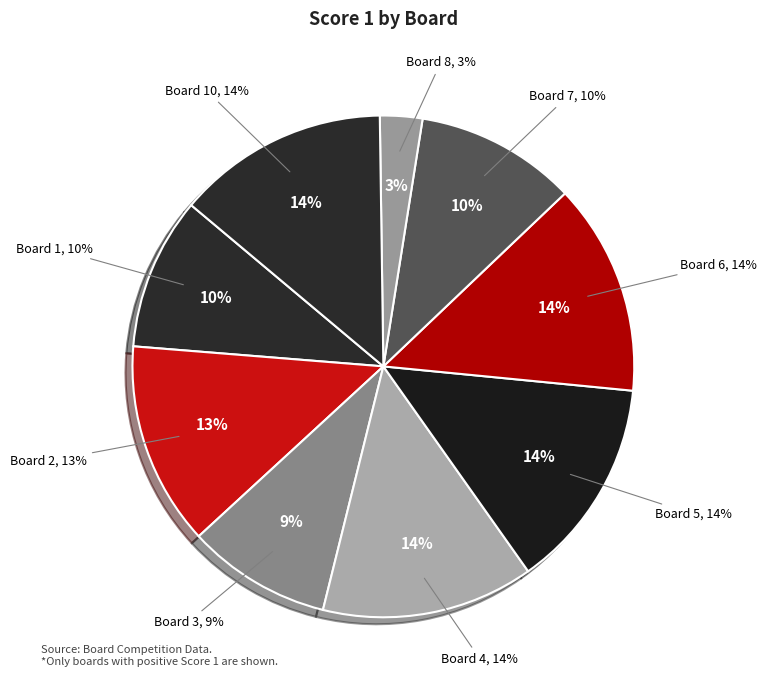

Combined, what portion of the pie is 8 and 6?

16.4%